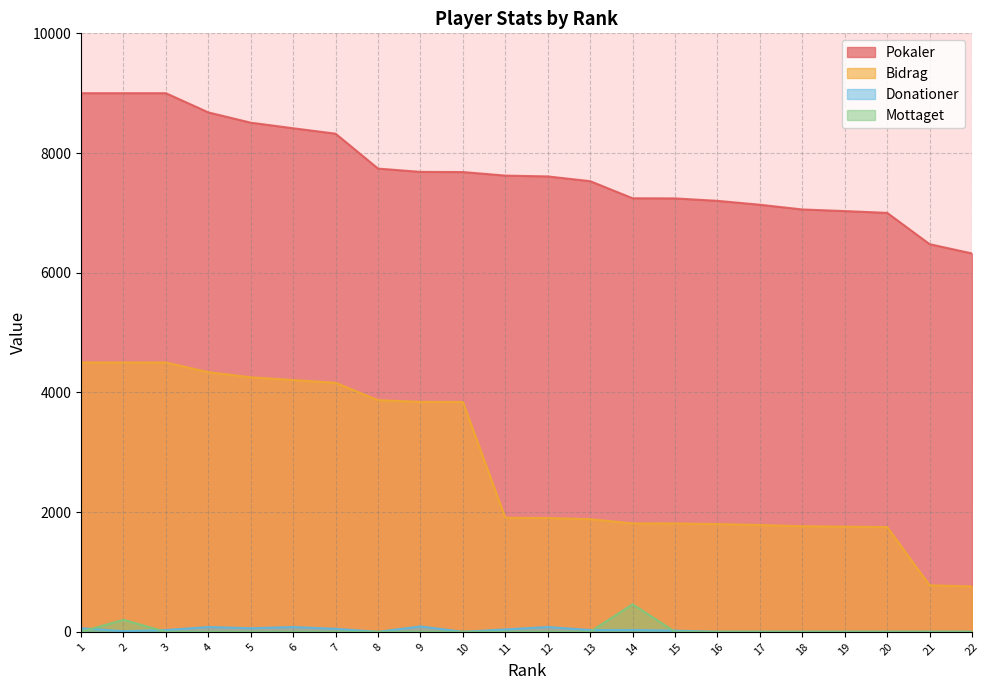

Is it true that Bidrag equals 4161 at 7?

True